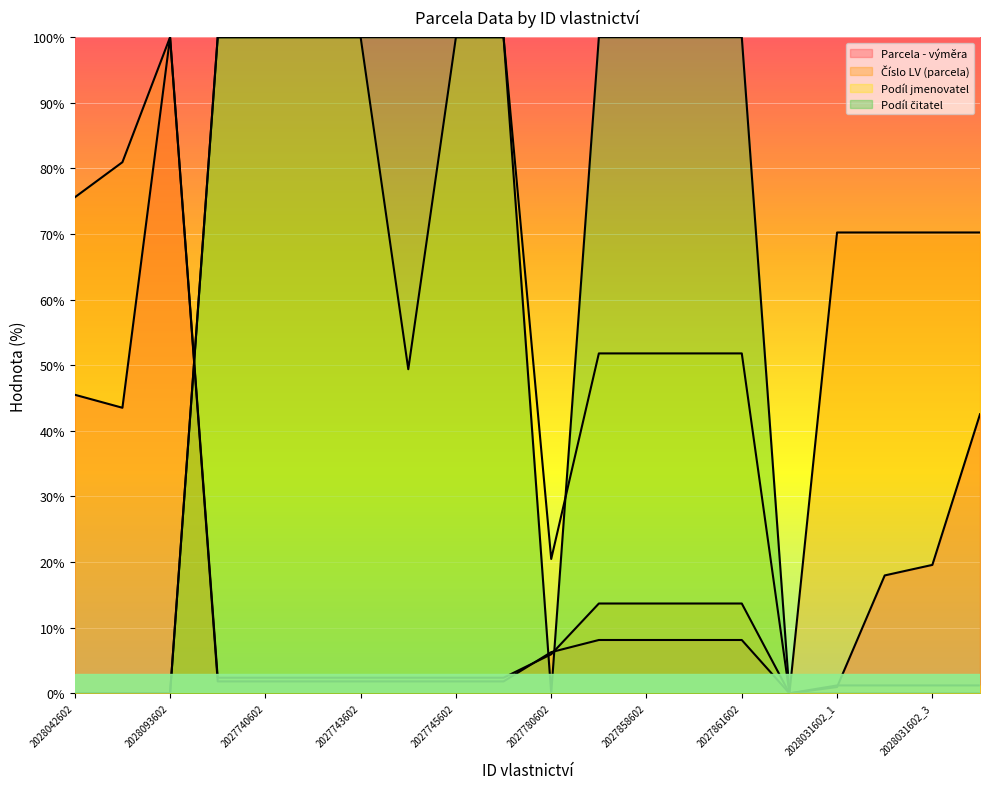

What are all the series names shown in the legend?

Parcela - výměra, Číslo LV (parcela), Podíl jmenovatel, Podíl čitatel